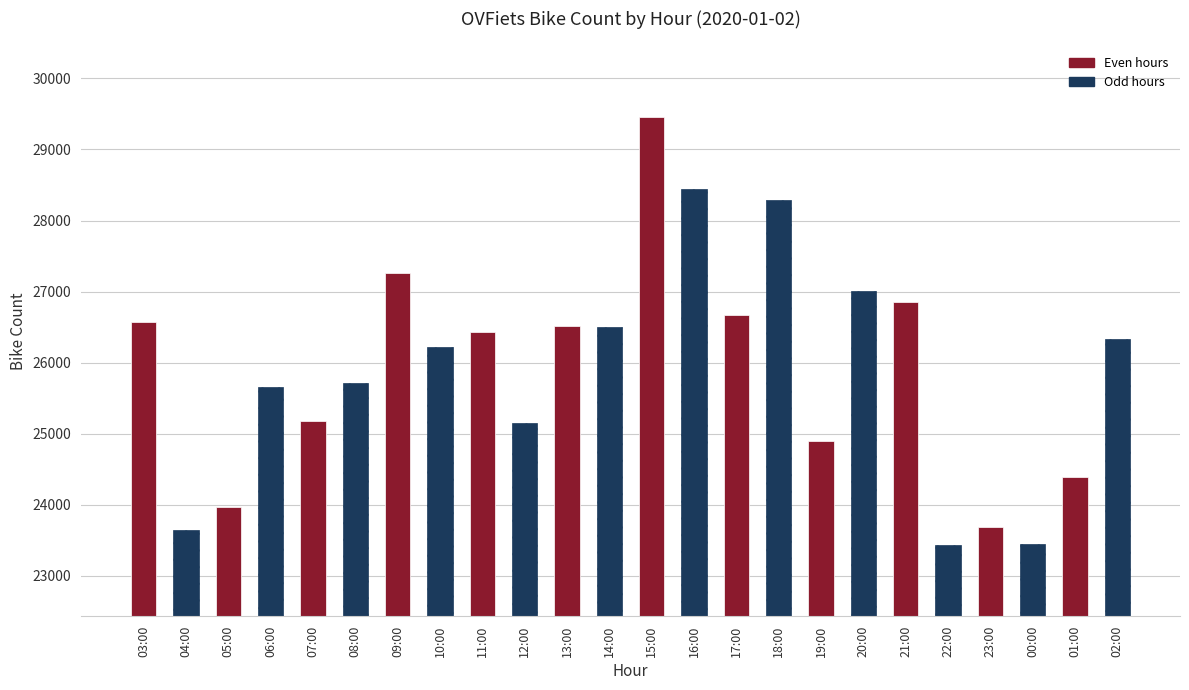

Reading left to right, list all the values displayed in this chart.

03:00=26572	04:00=23640	05:00=23974	06:00=25653	07:00=25186	08:00=25717	09:00=27258	10:00=26226	11:00=26438	12:00=25146	13:00=26521	14:00=26499	15:00=29463	16:00=28451	17:00=26669	18:00=28296	19:00=24892	20:00=27009	21:00=26859	22:00=23431	23:00=23685	00:00=23445	01:00=24394	02:00=26331